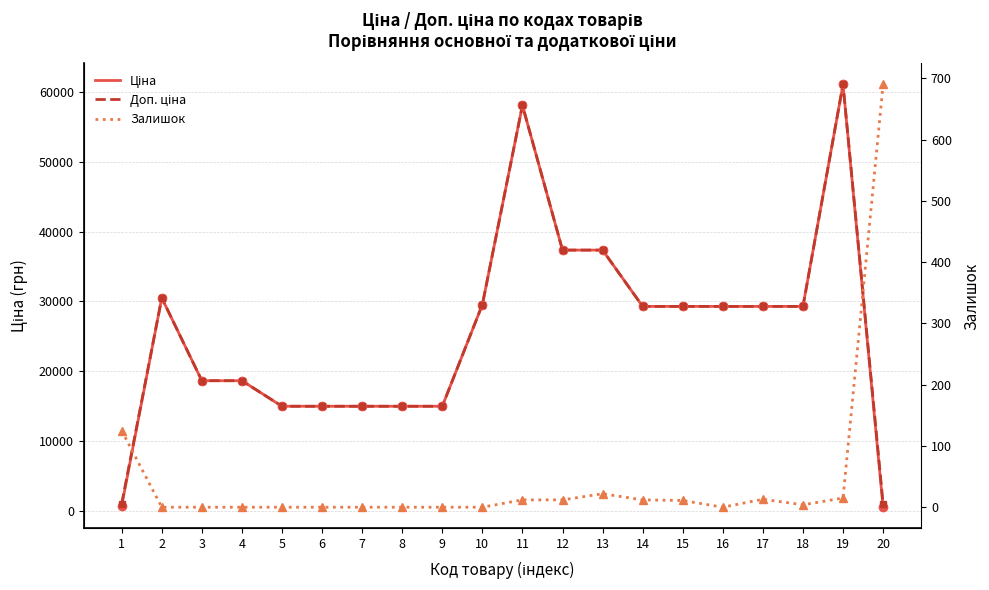

What is the value of the Ціна point at the 17th from the left?

29294.9